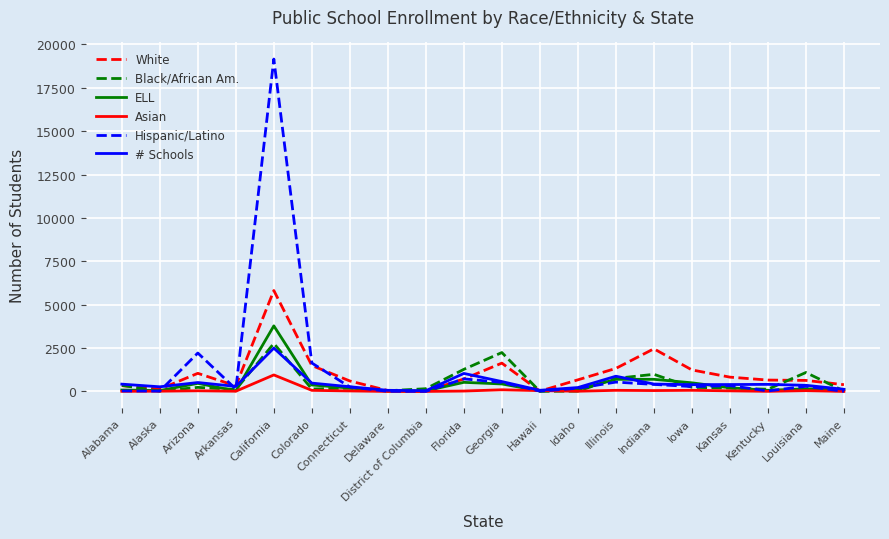

Is it true that White equals -2832 at District of Columbia?

False